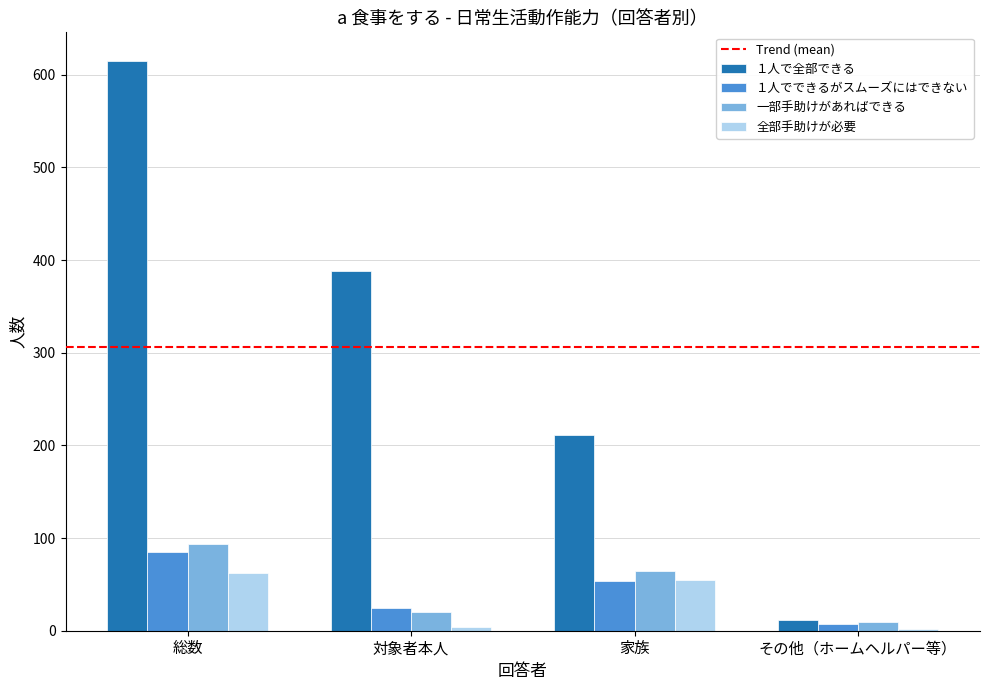

Is it true that １人で全部できる equals 551 at 対象者本人?

False